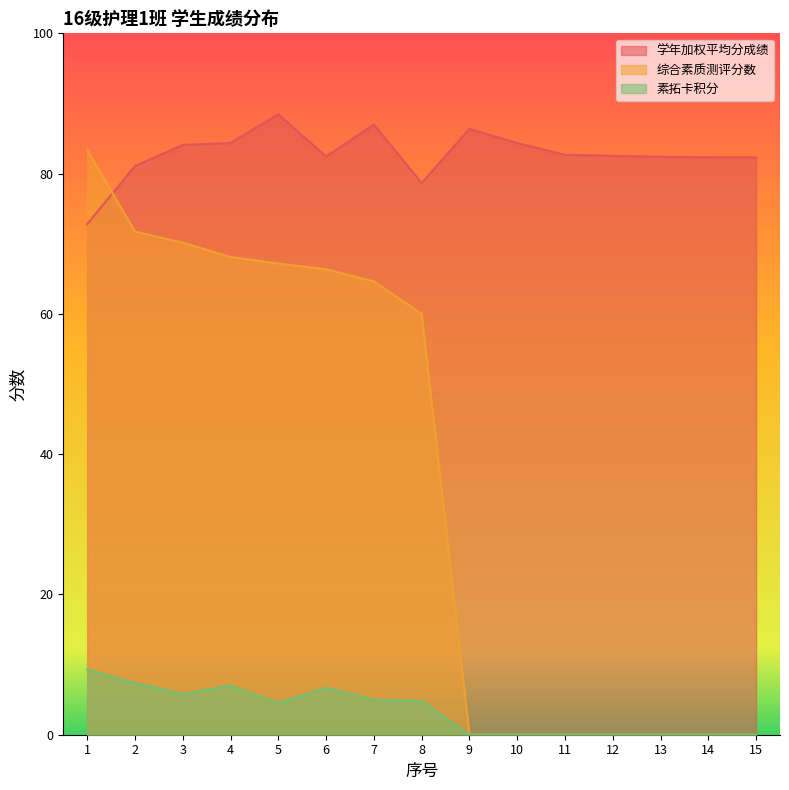

What is the sum of all 素拓卡积分 values?

50.5